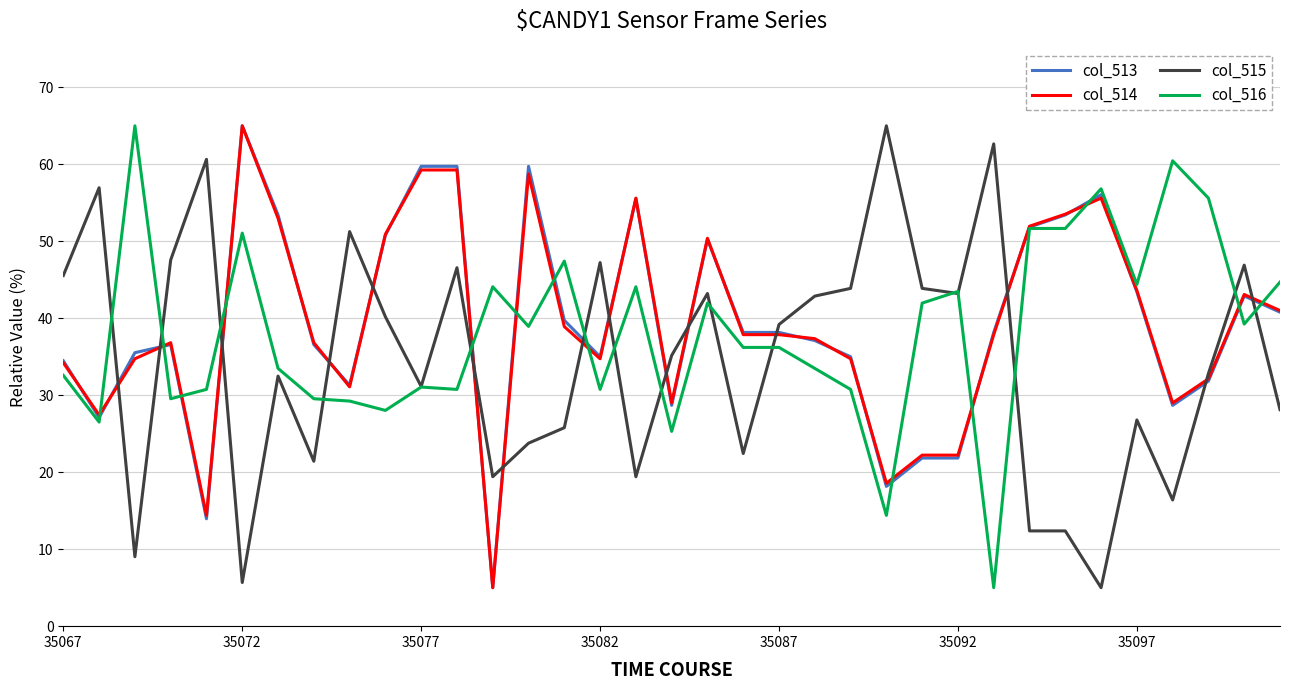

What is the maximum value for col_516?

65.0